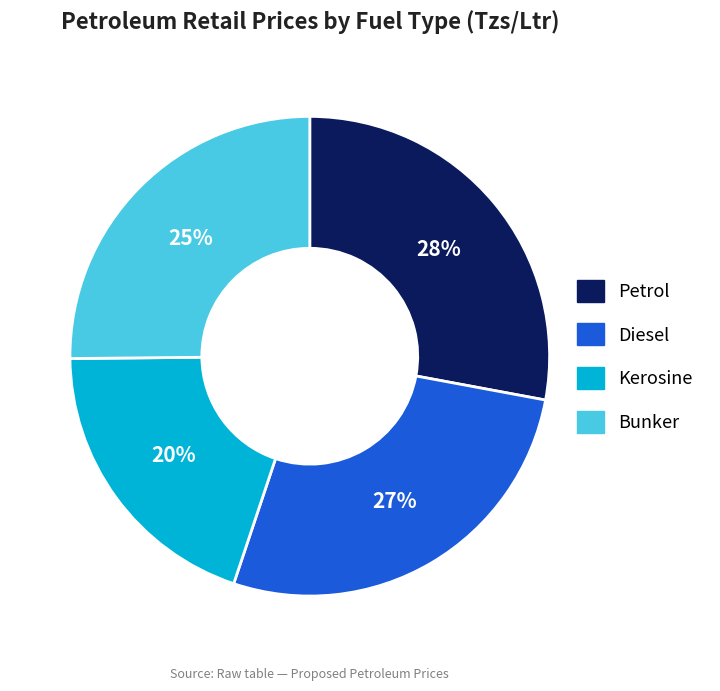

Which slice is the smallest?

Kerosine